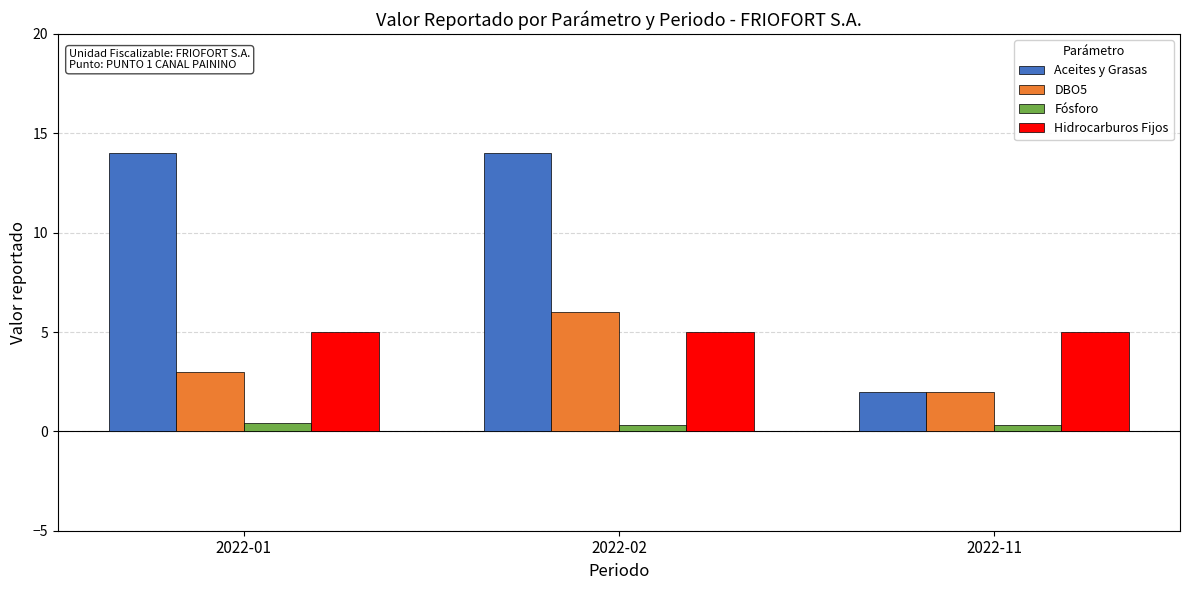

What is the difference between the highest and lowest values at 2022-11?

4.7